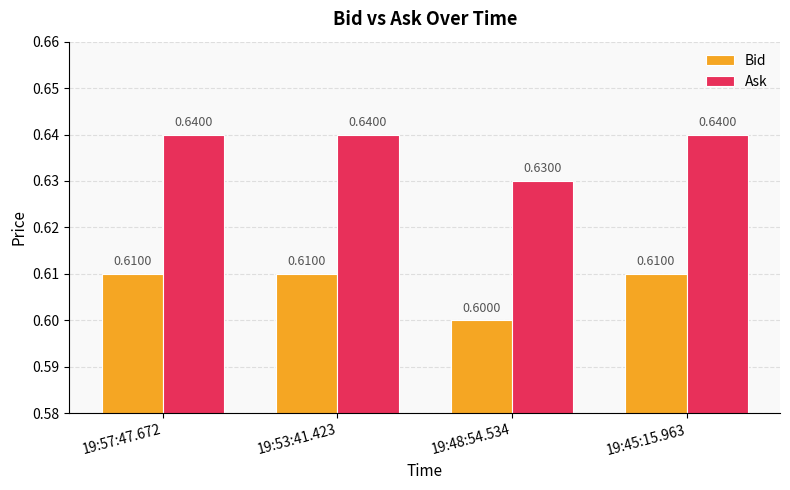

True or false: Bid has a value of 0.9 at 19:48:54.534.

False